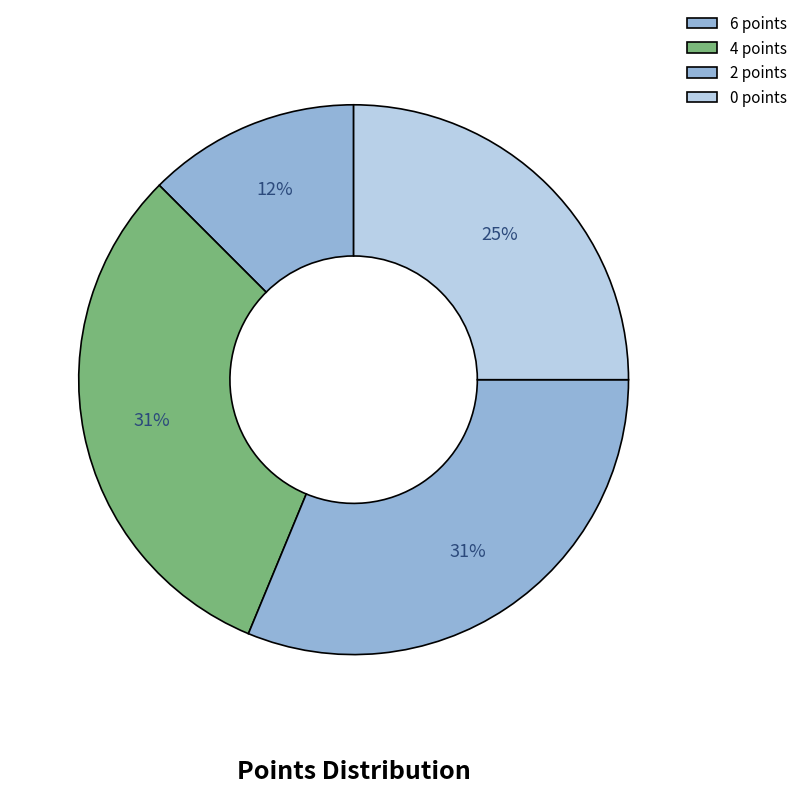

Is 0 points the majority of the pie?

No